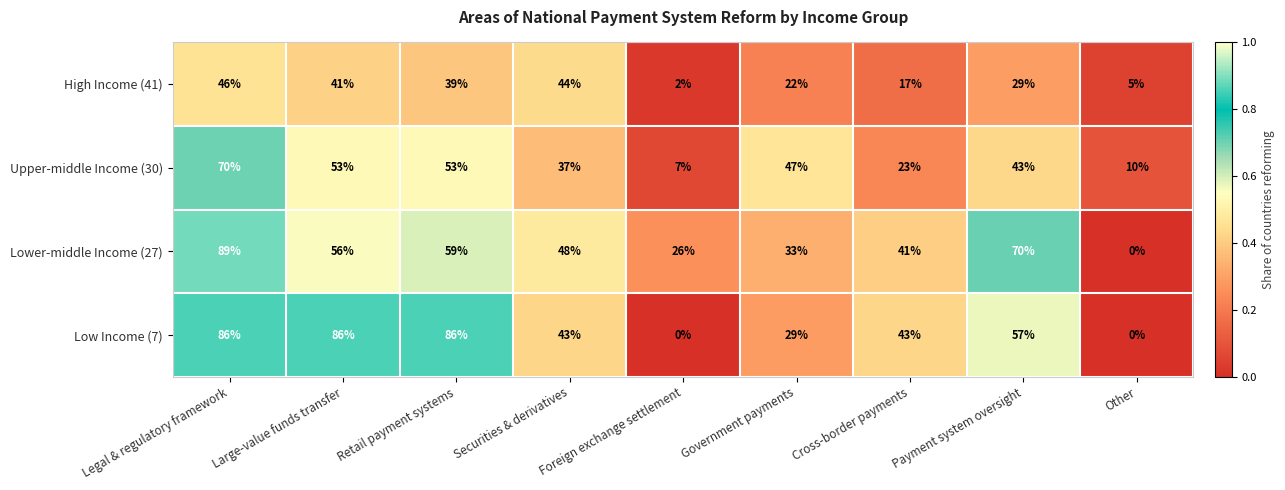

List the series in order of their peak value, highest first.

Lower-middle Income (27), Low Income (7), Upper-middle Income (30), High Income (41)